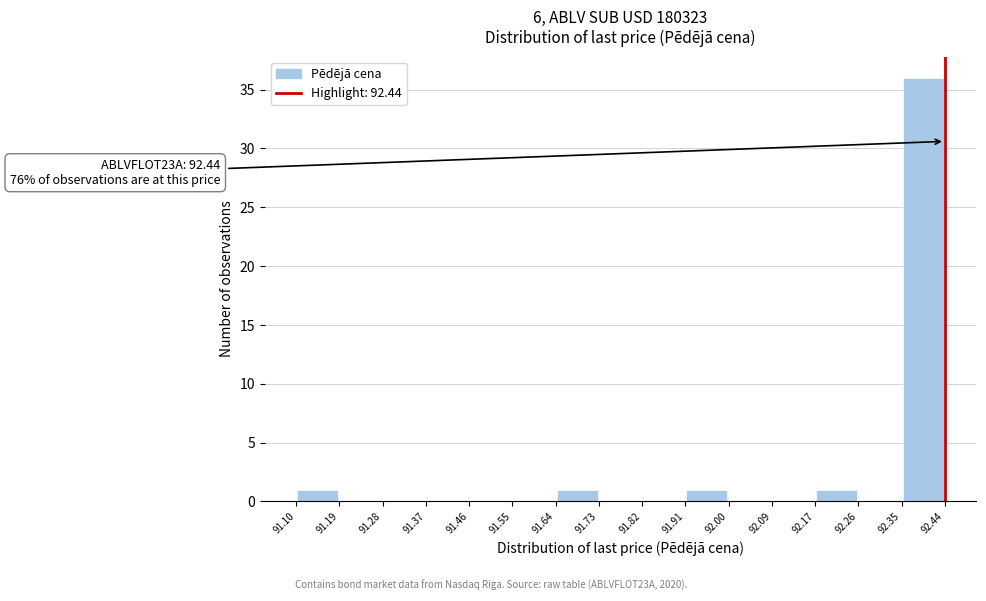

Over which range of the x-axis is the bar tallest?

92.35 to 92.44